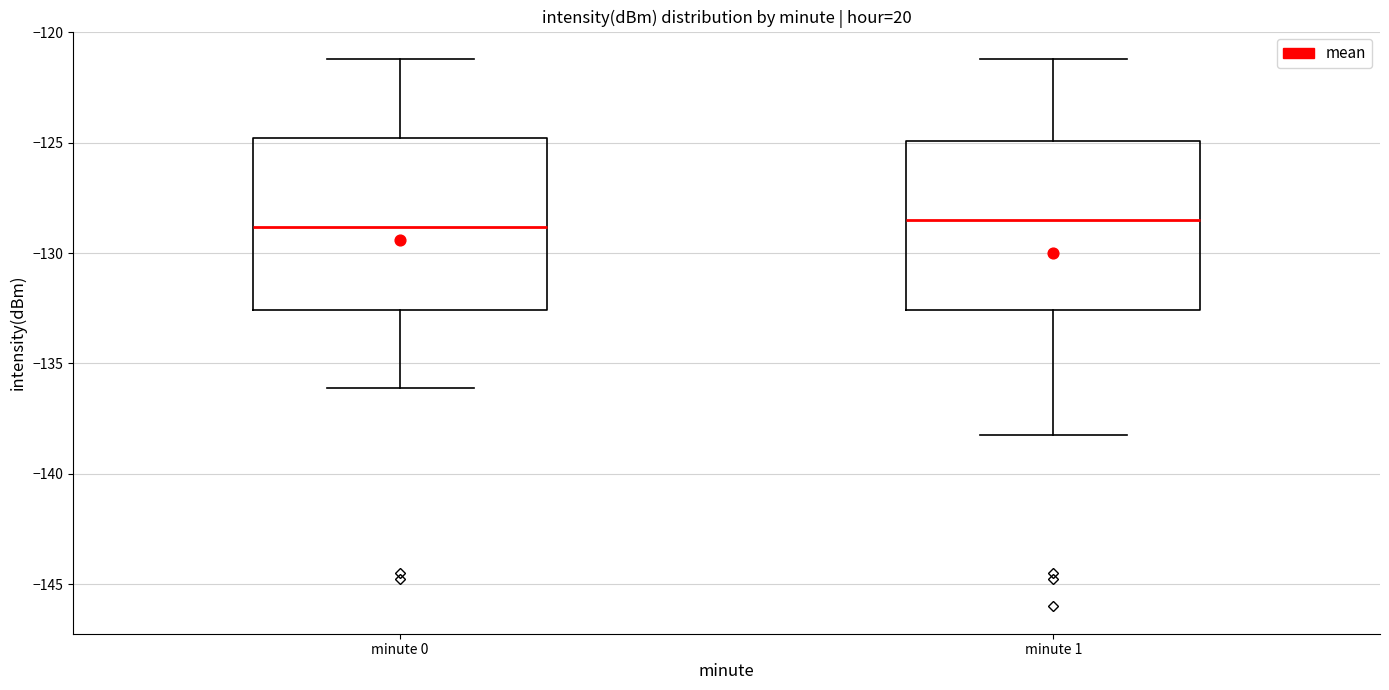

Where is the lower edge of the box for minute 1 on the y-axis? The values are not printed on the chart, so give them approximately, as read against the axis.

-132.5